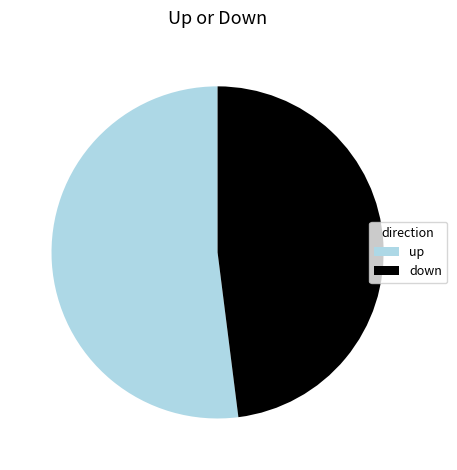

How many segments does this pie chart have?

2